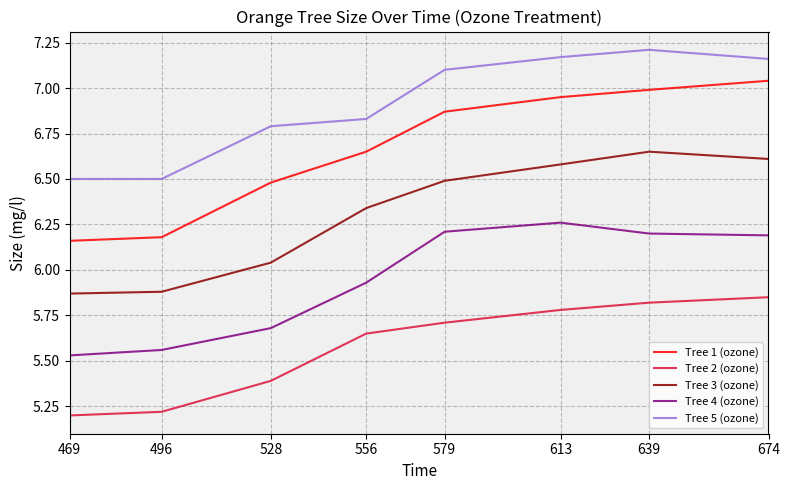

List the series in order of their overall mean, highest first.

Tree 5 (ozone), Tree 1 (ozone), Tree 3 (ozone), Tree 4 (ozone), Tree 2 (ozone)